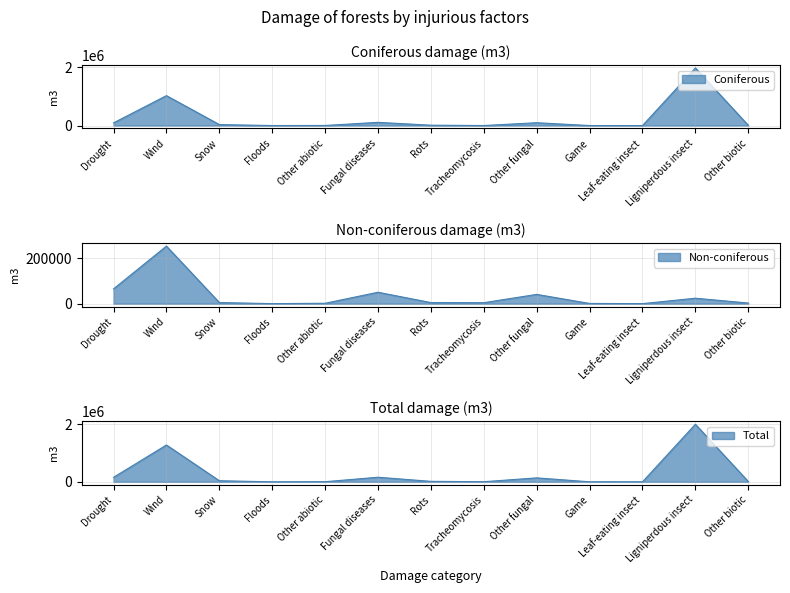

How many values in the Non-coniferous series are below 4916?

6